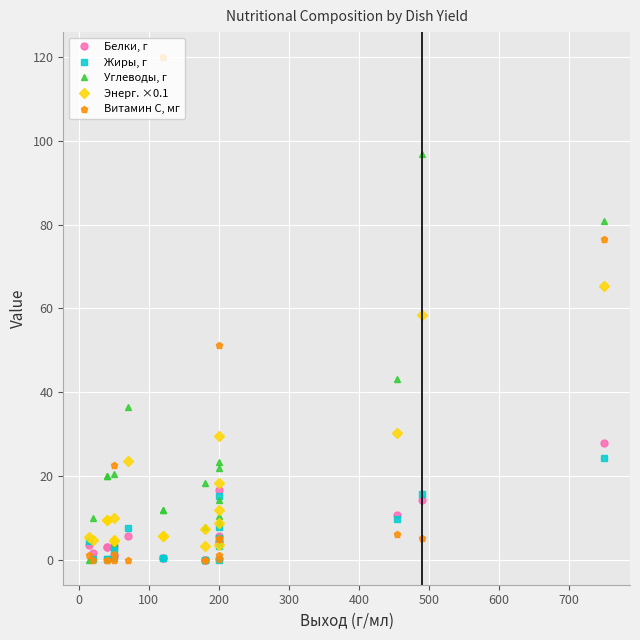

Rank the series by their maximum value, from highest to lowest.

Витамин С, мг, Углеводы, г, Энерг. ×0.1, Белки, г, Жиры, г